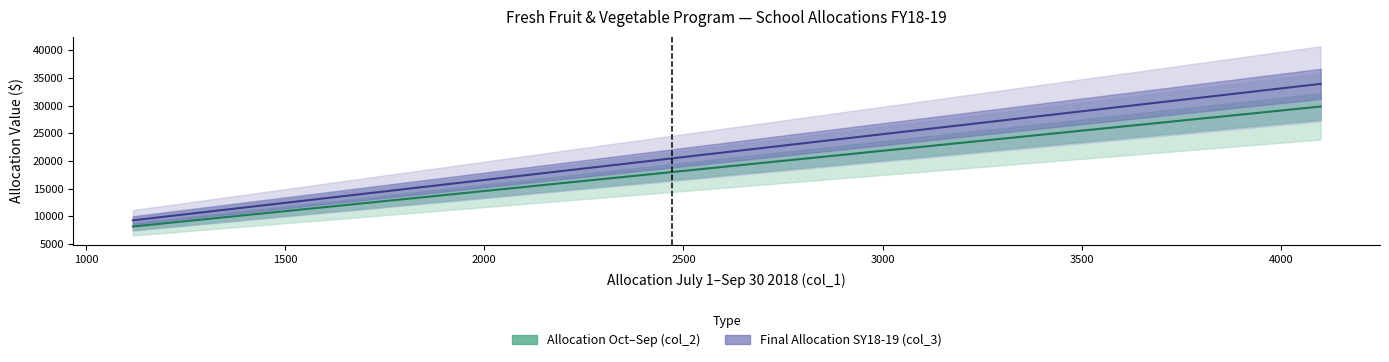

True or false: Allocation Oct-Sep (col_2) and Final Allocation SY18-19 (col_3) cross at least once.

False